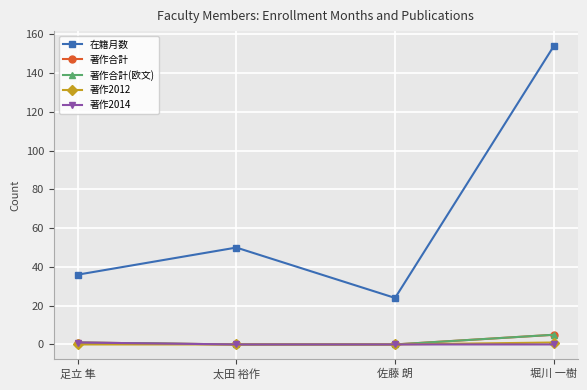

Does the chart have visible grid lines?

Yes